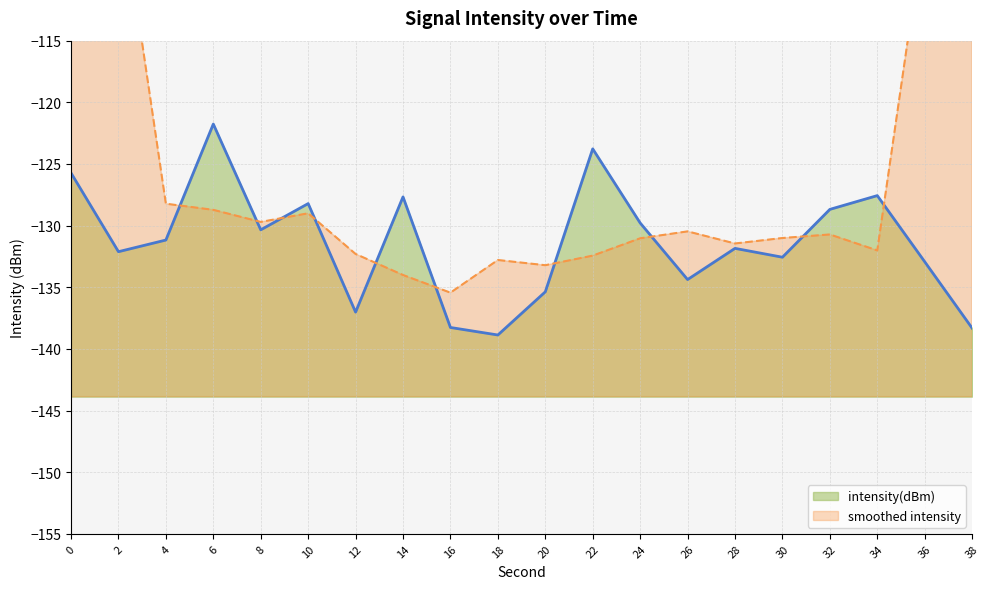

Where is the data nearest to the value -130?

24